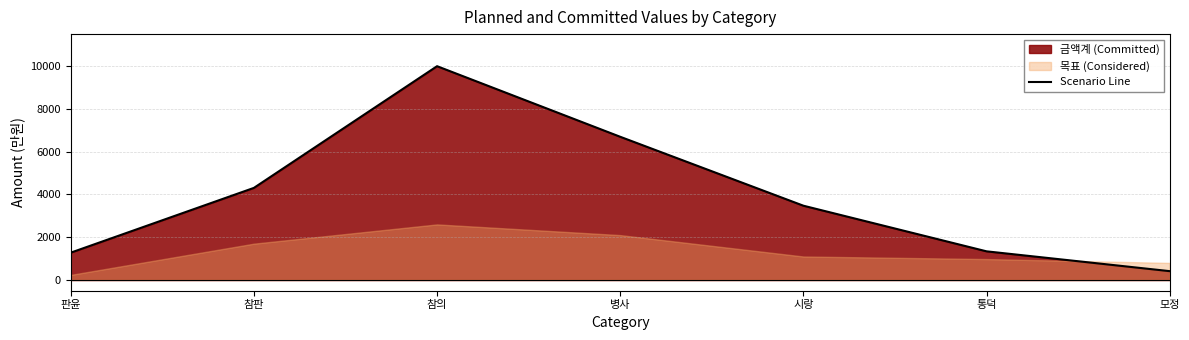

Read the value at 병사, to the nearest 50.

6700